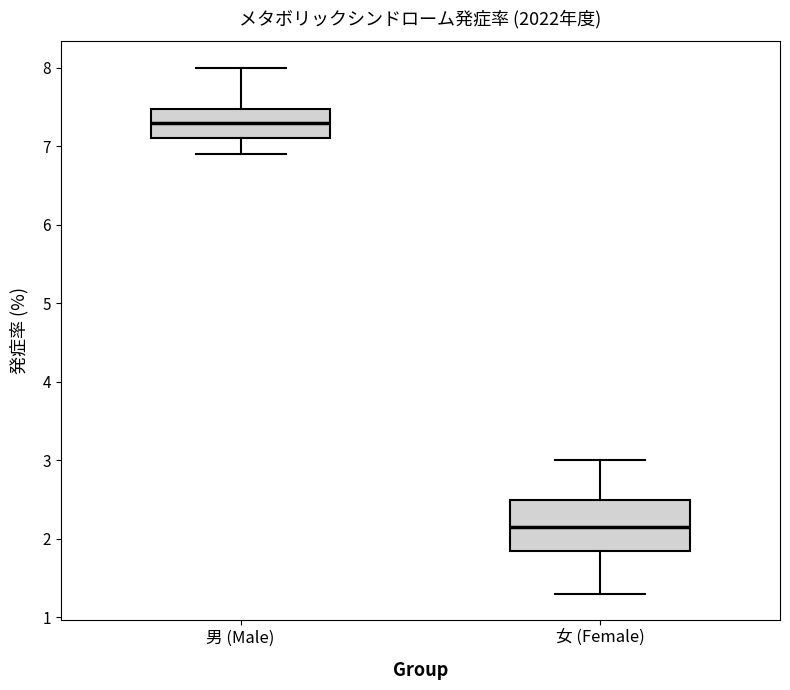

Which box has the lowest median line?

女 (Female)